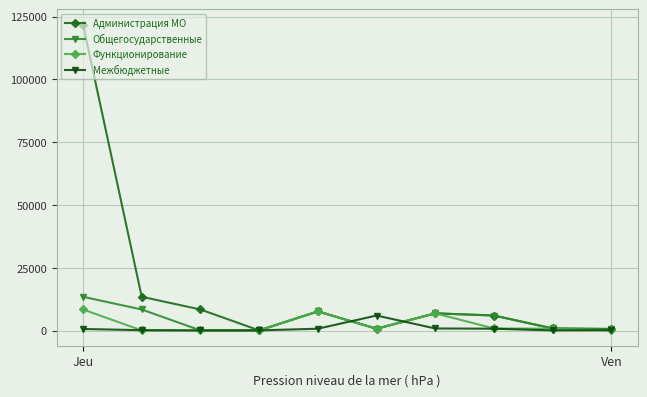

What are all the series names shown in the legend?

Администрация МО, Общегосударственные, Функционирование, Межбюджетные